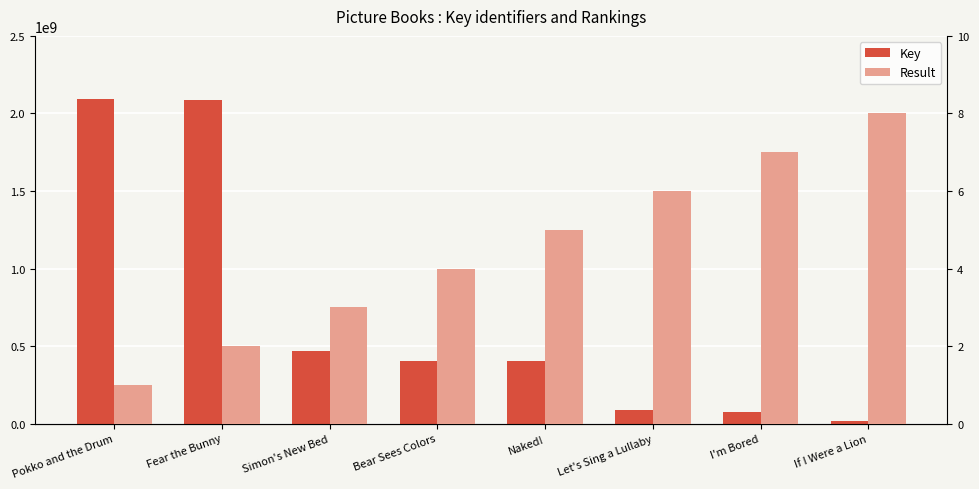

How many values in the Key series are below 405486140?

4